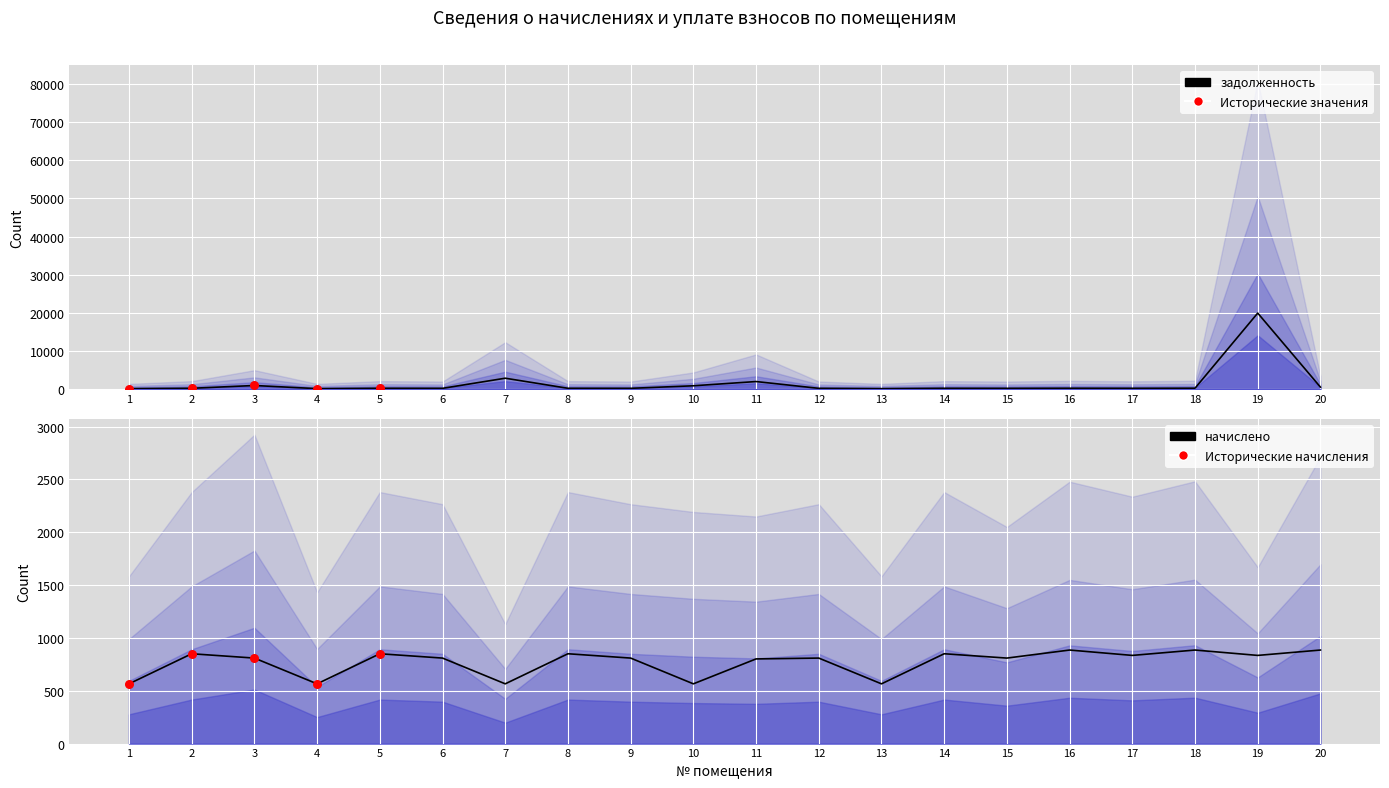

At which category is the sum across all series the highest?

19